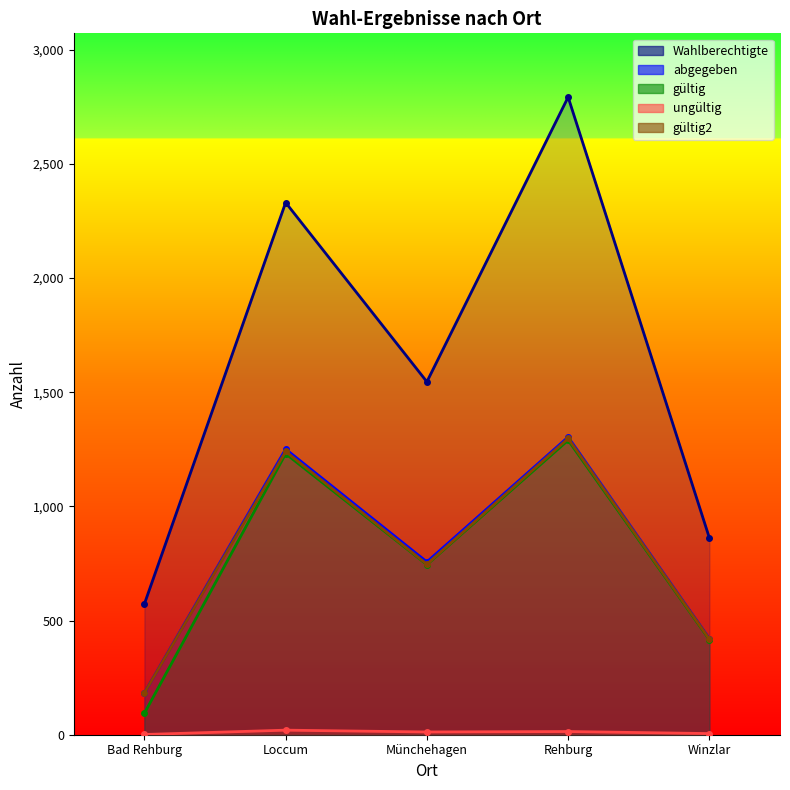

What is the difference between the second highest and minimum values in the ungültig series?

13